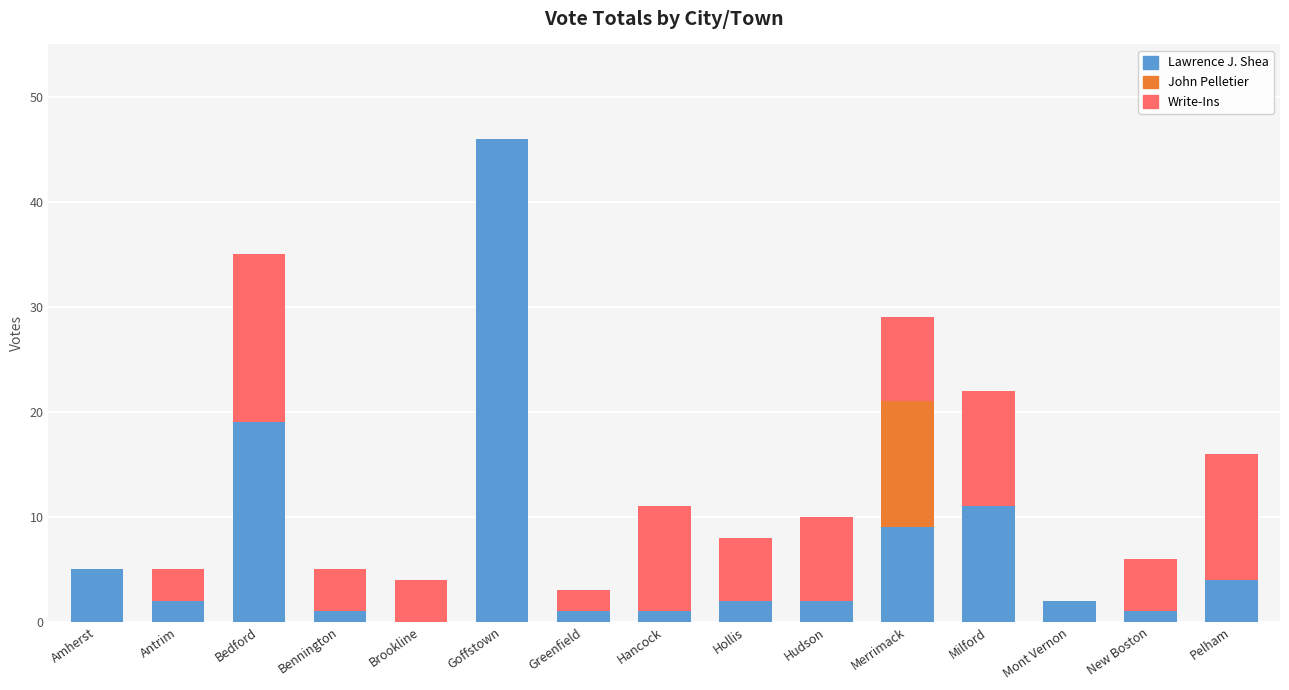

What is the difference between the Lawrence J. Shea values at Milford and Antrim?

9